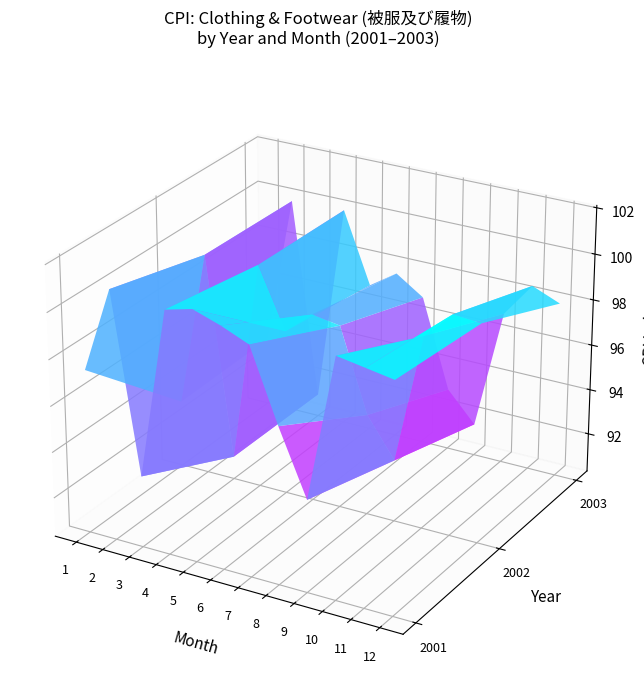

At which label does 2001 first exceed 100?

2